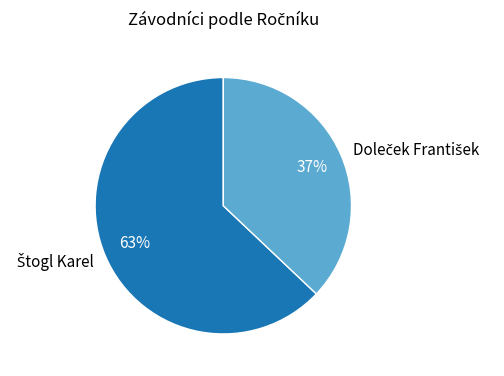

To the nearest percent, what is the average slice percentage?

50%